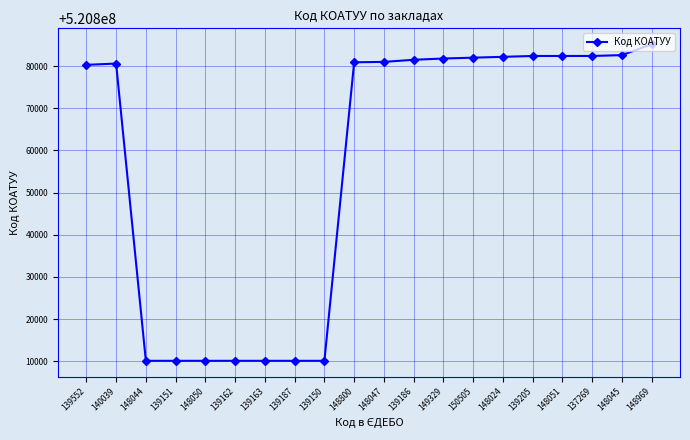

The value at 149329 is 282395225. True or false?

False